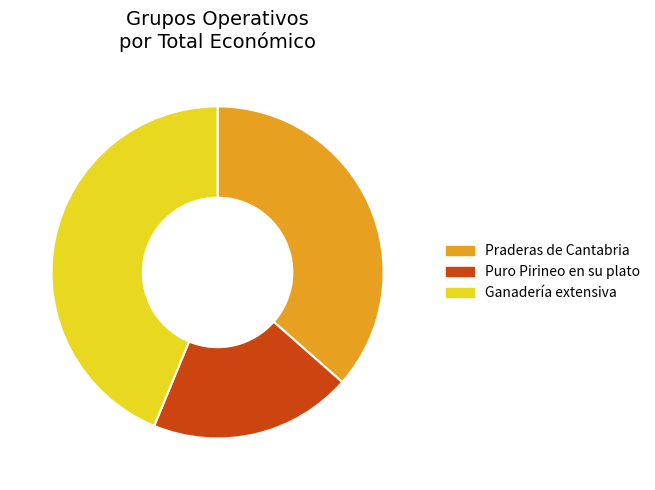

What is the ratio of the value at Puro Pirineo en su plato to the value at Praderas de Cantabria?

0.5